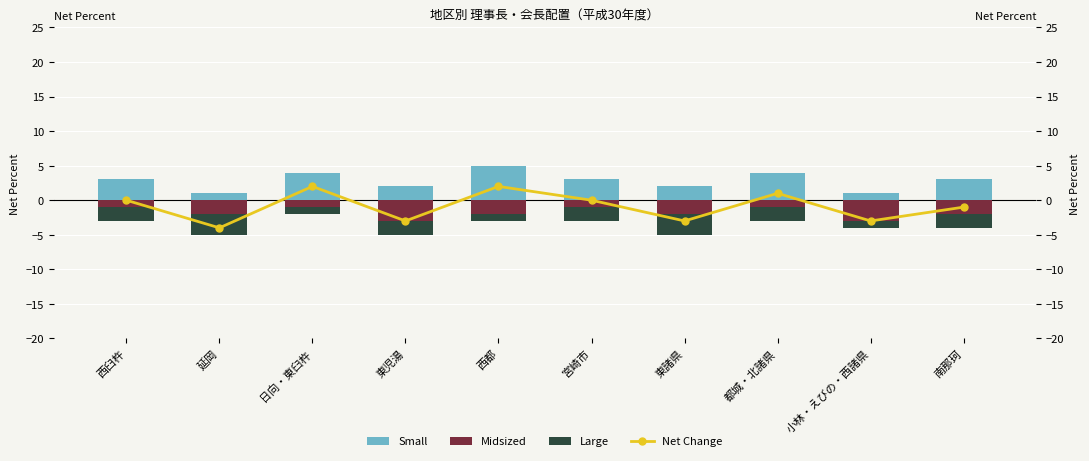

Rank the series at 小林・えびの・西諸県 from lowest to highest value.

Midsized, Net Change, Large, Small